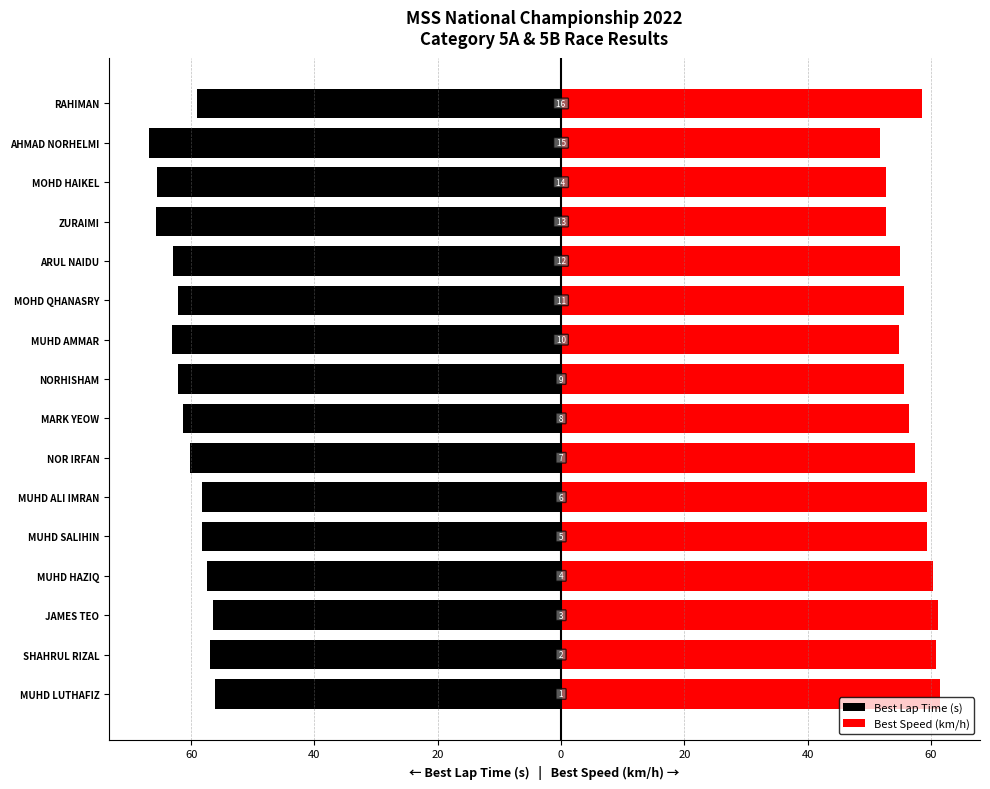

Count the number of categories in the chart.

16